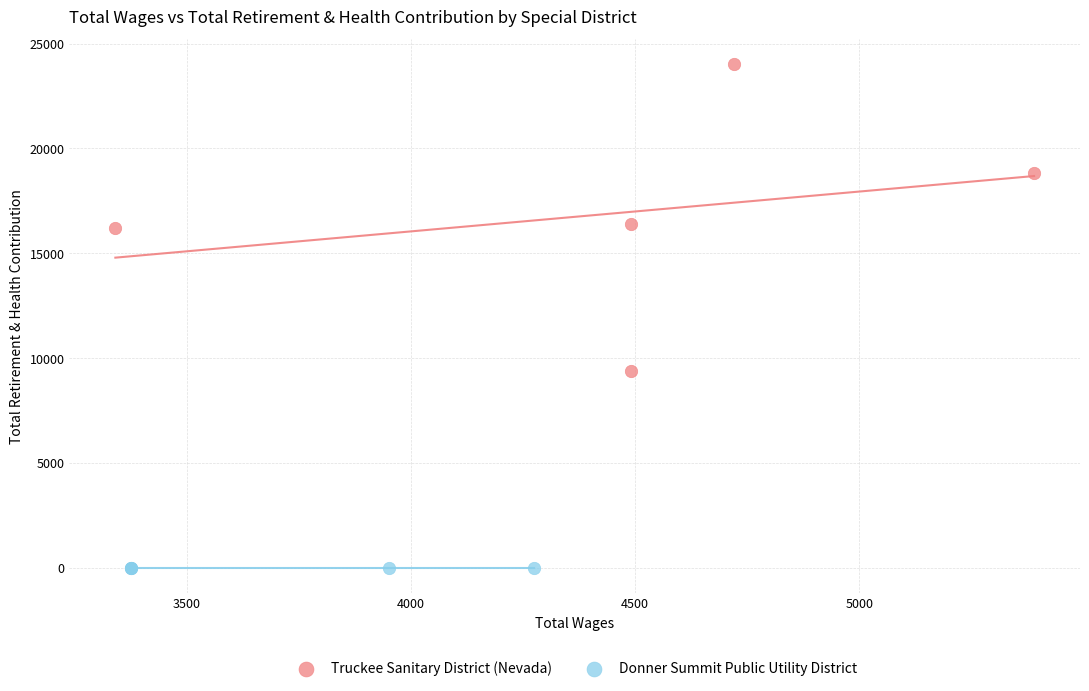

Which series reaches the maximum Y coordinate?

Truckee Sanitary District (Nevada)